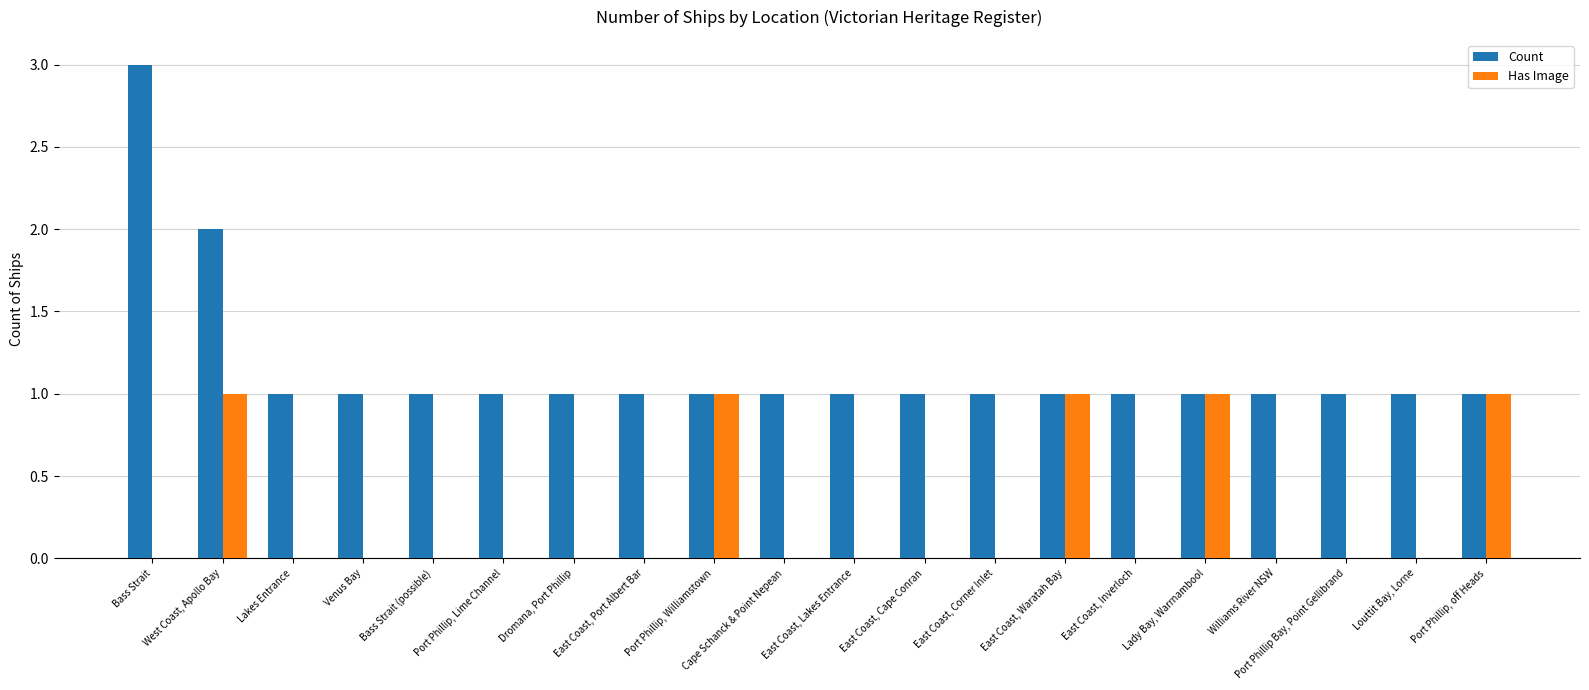

Which label corresponds to the largest value in the chart?

Bass Strait